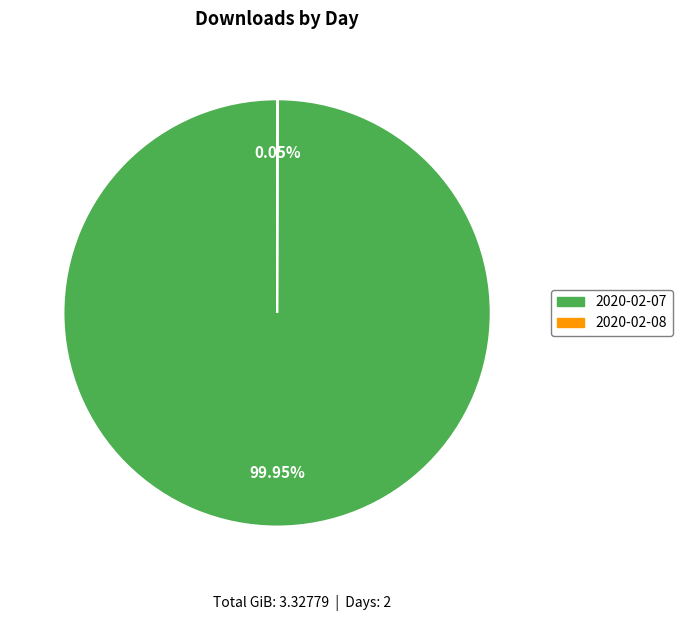

Which category accounts for the majority?

2020-02-07